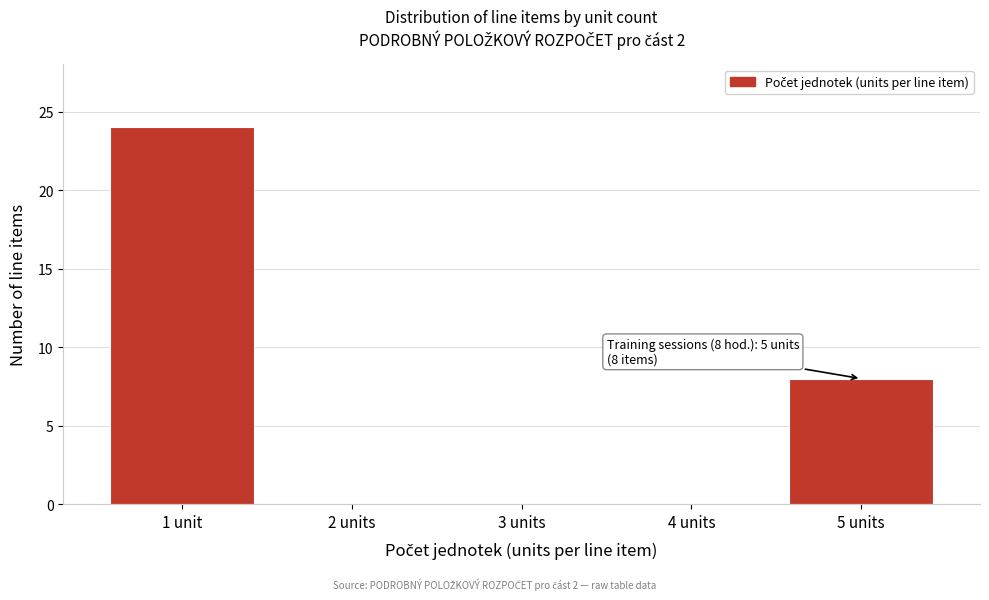

Reading left to right, list all the values displayed in this chart.

1 unit=24	2 units=0	3 units=0	4 units=0	5 units=8